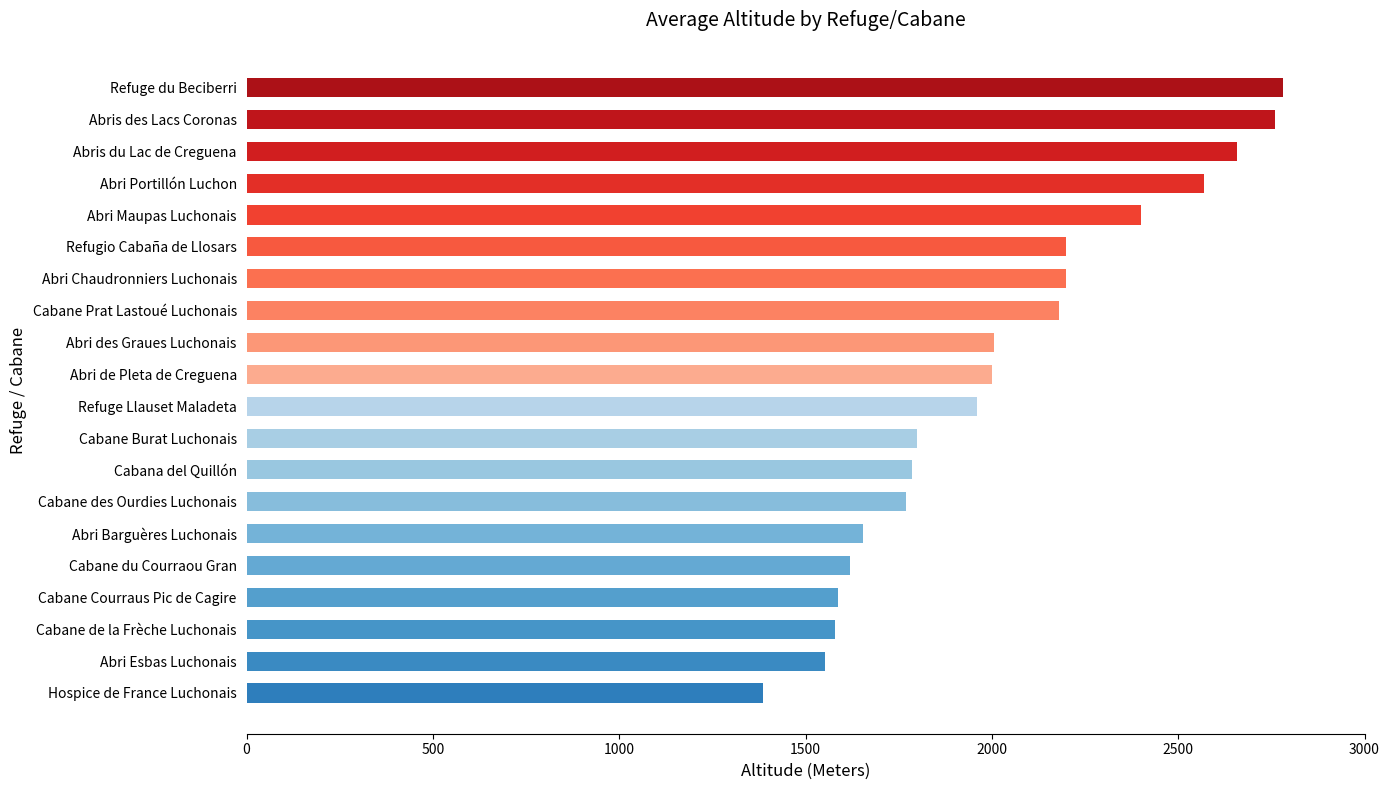

How many bars are there in total?

20